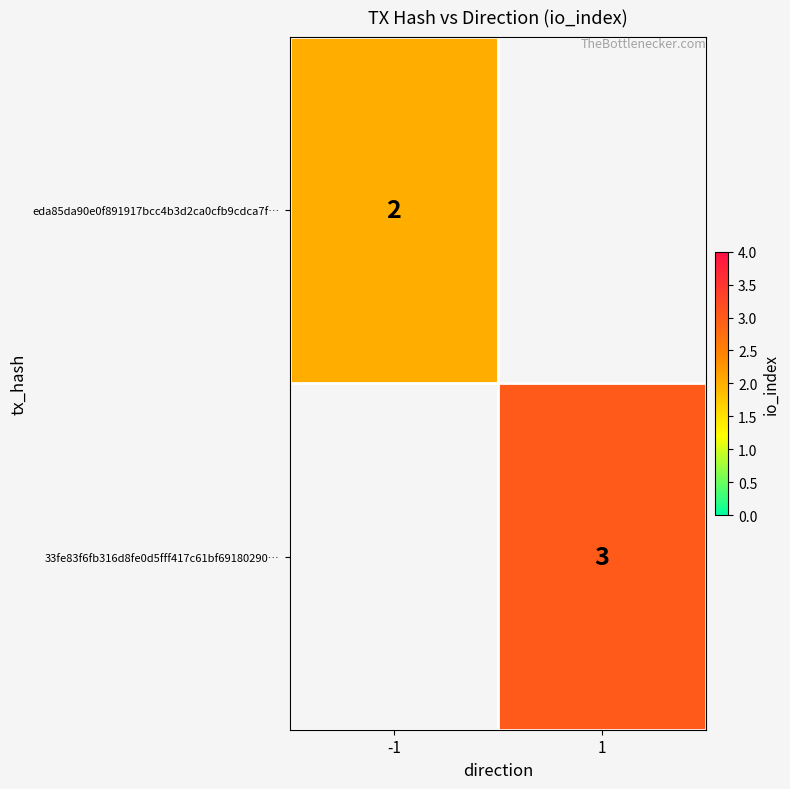

At which category does the chart reach its minimum across all series?

-1